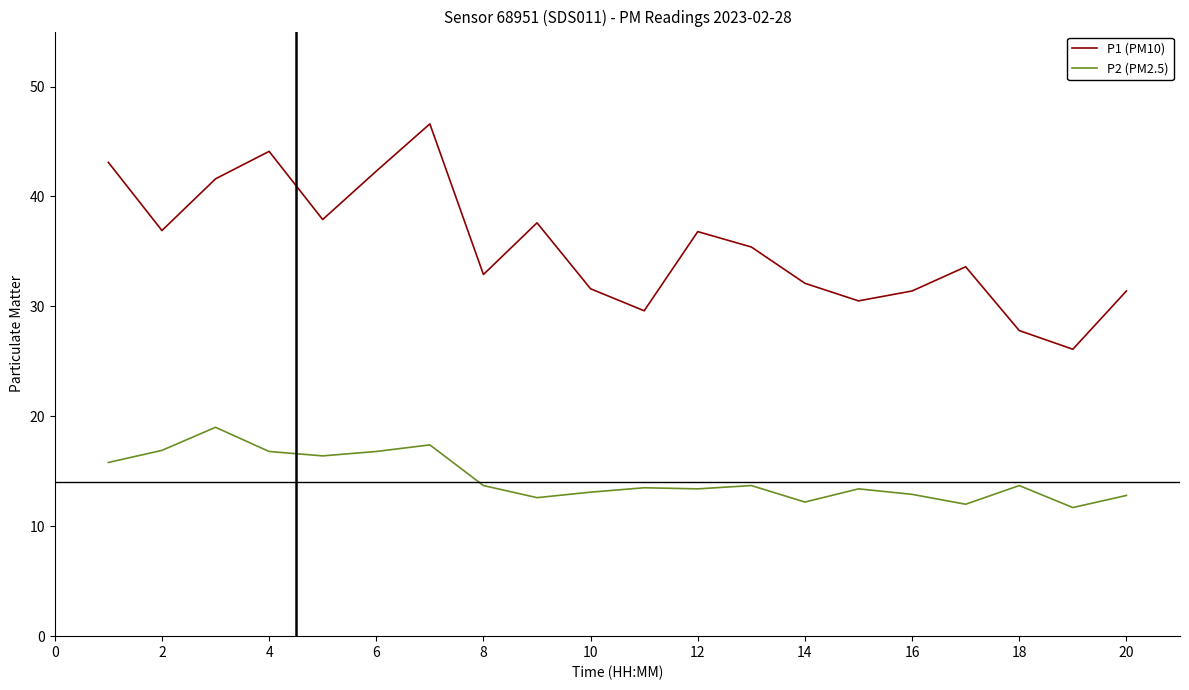

Rank the series by their maximum value, from highest to lowest.

P1 (PM10), P2 (PM2.5)